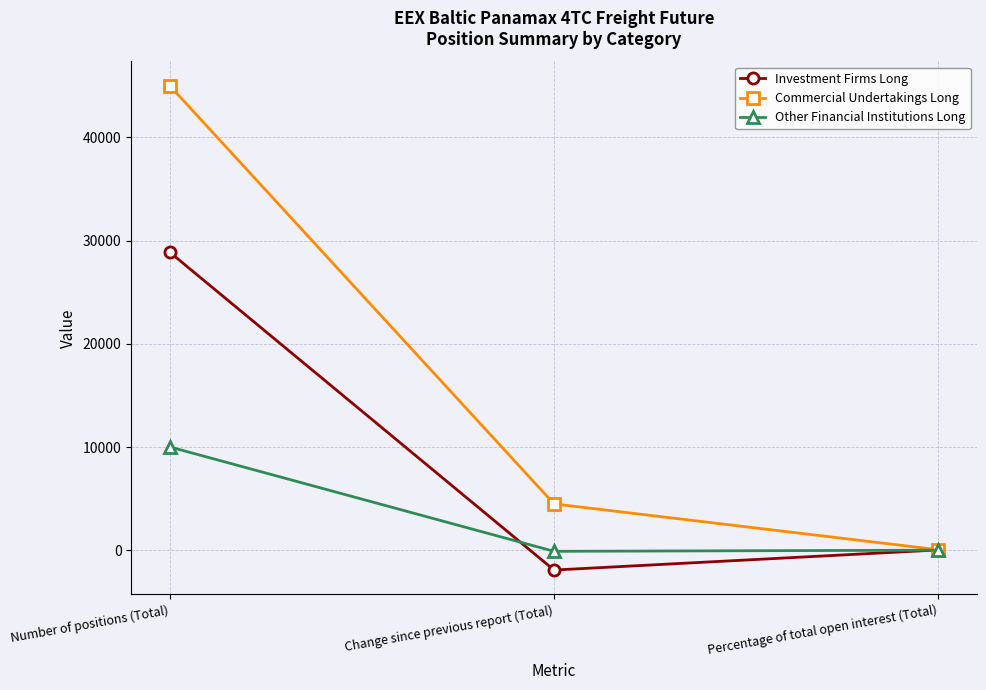

What is the value of the Commercial Undertakings Long point at the 1st from the left?

45020.6